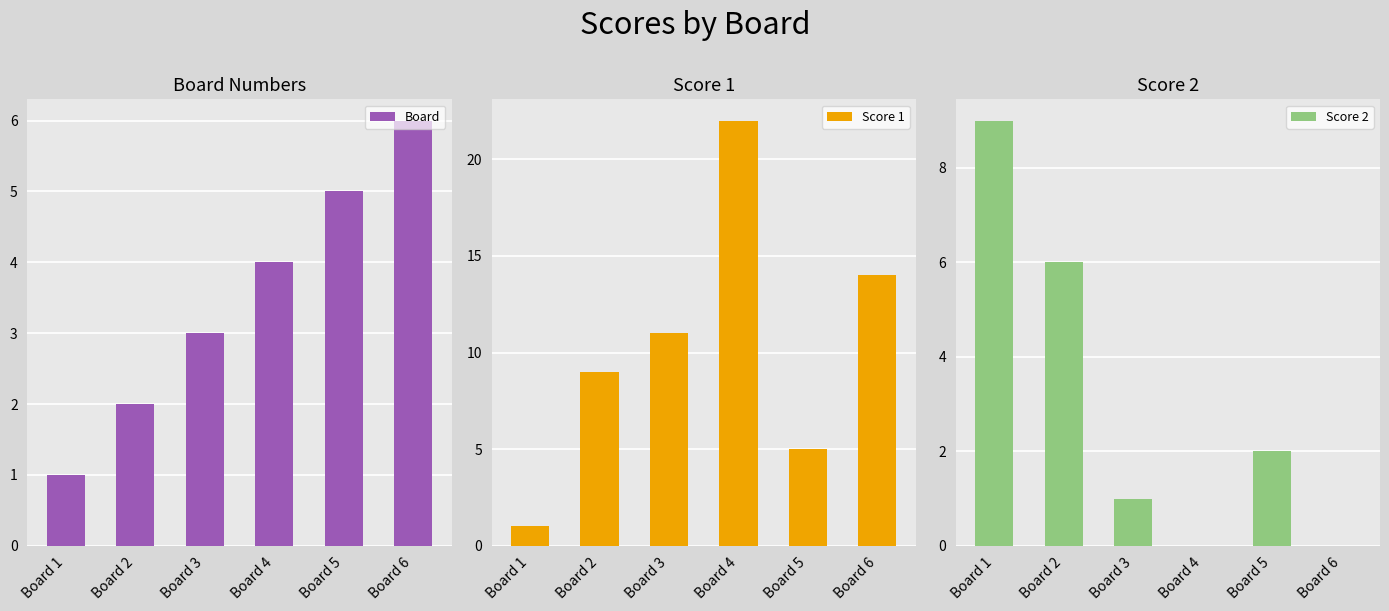

What is the value of the Board bar at the 2nd from the left?

2